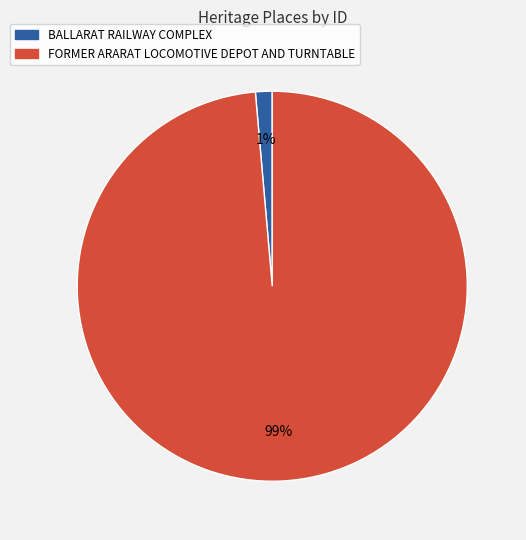

Is it true that FORMER ARARAT LOCOMOTIVE DEPOT AND TURNTABLE is 99% of the pie?

True